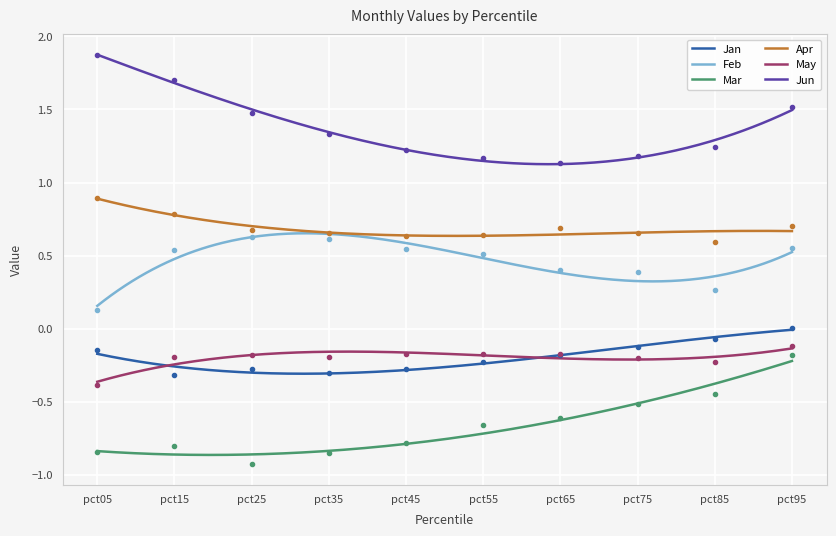

Where is the first local minimum for Jun?

pct65